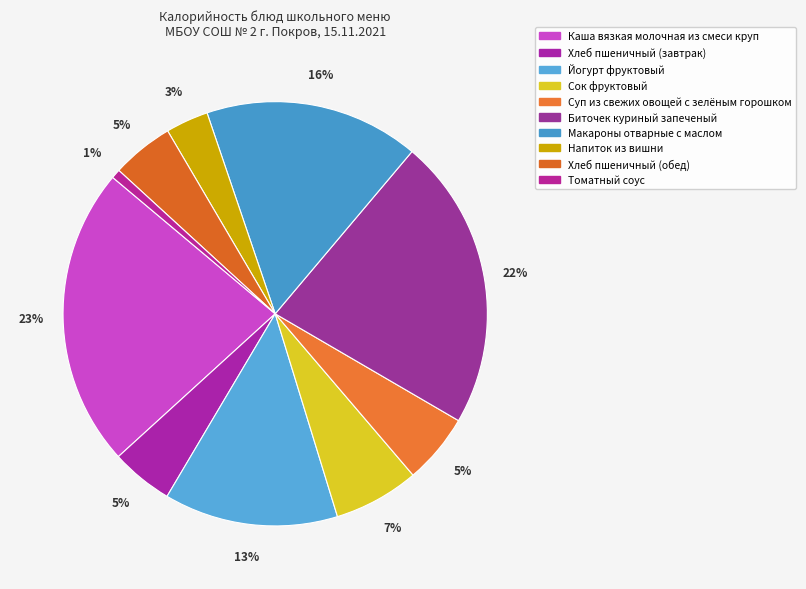

How many segments does this pie chart have?

10